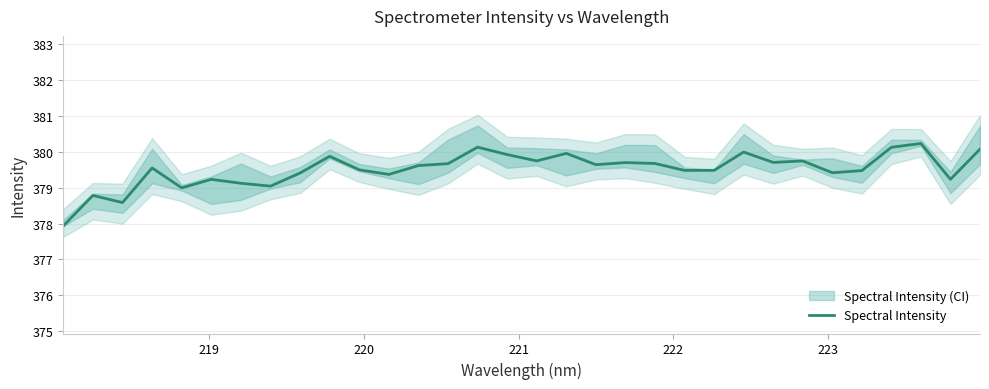

How many interior local valleys (lower than both neighbors) does the data have?

10